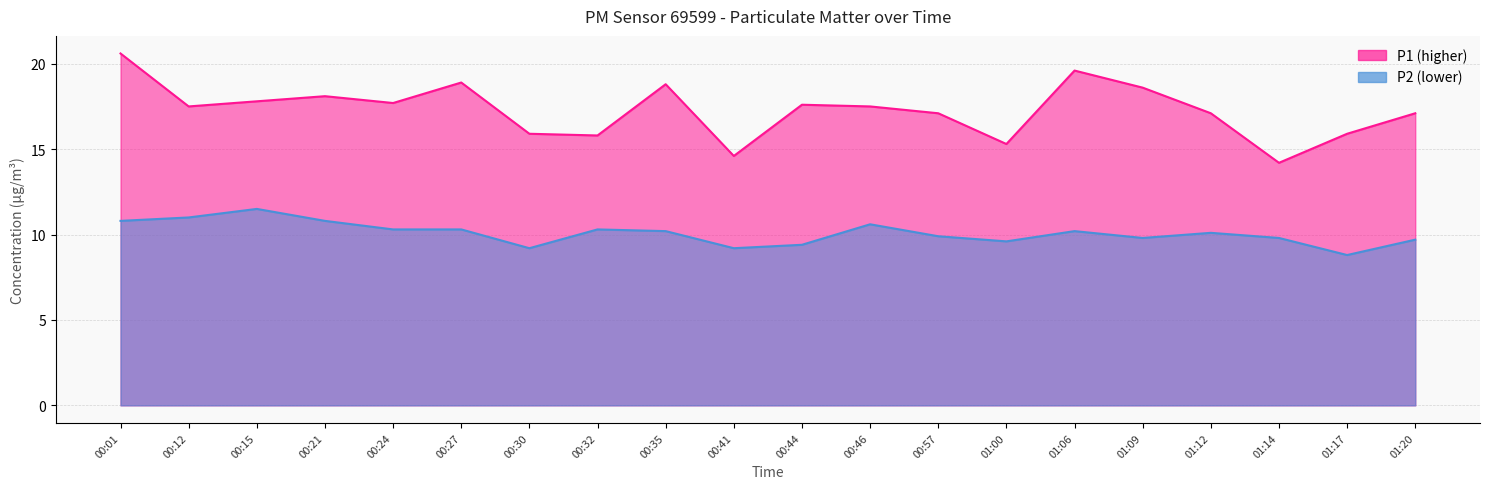

True or false: P1 and P2 cross at least once.

False